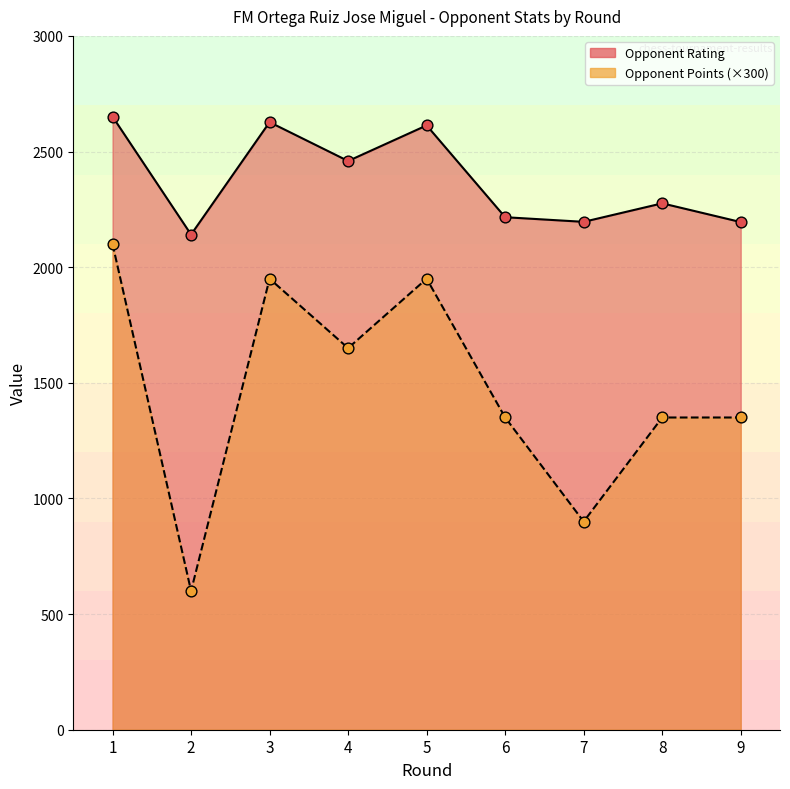

At which category is the sum across all series the highest?

1